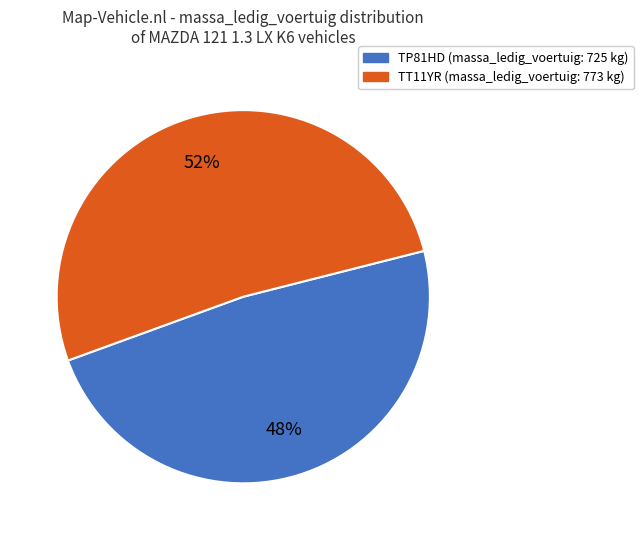

Count the number of slices in the pie.

2